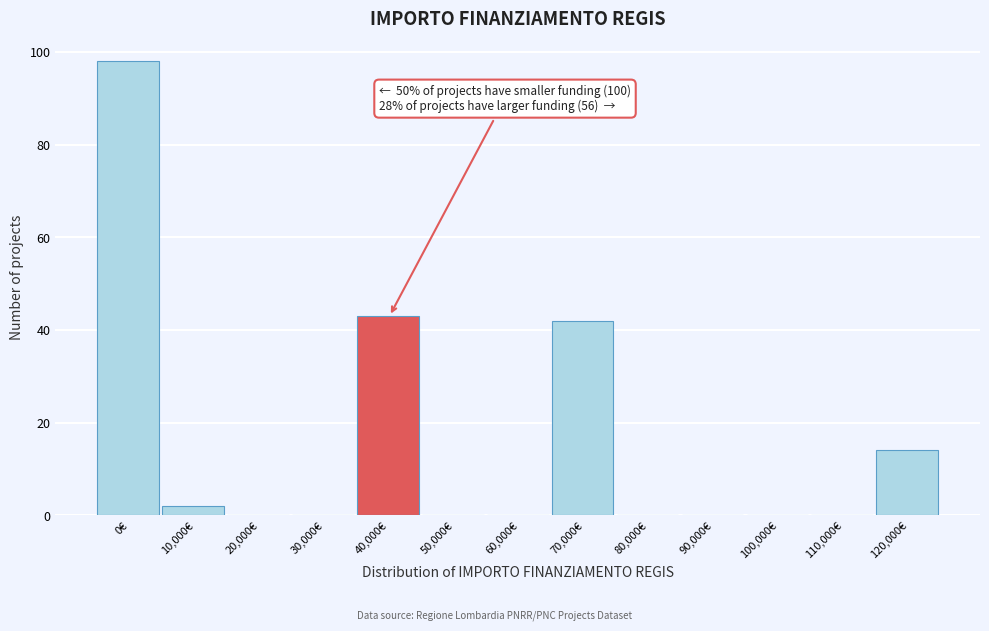

Reading left to right, list all the values displayed in this chart.

0€=98	10,000€=2	20,000€=0	30,000€=0	40,000€=43	50,000€=0	60,000€=0	70,000€=42	80,000€=0	90,000€=0	100,000€=0	110,000€=0	120,000€=14